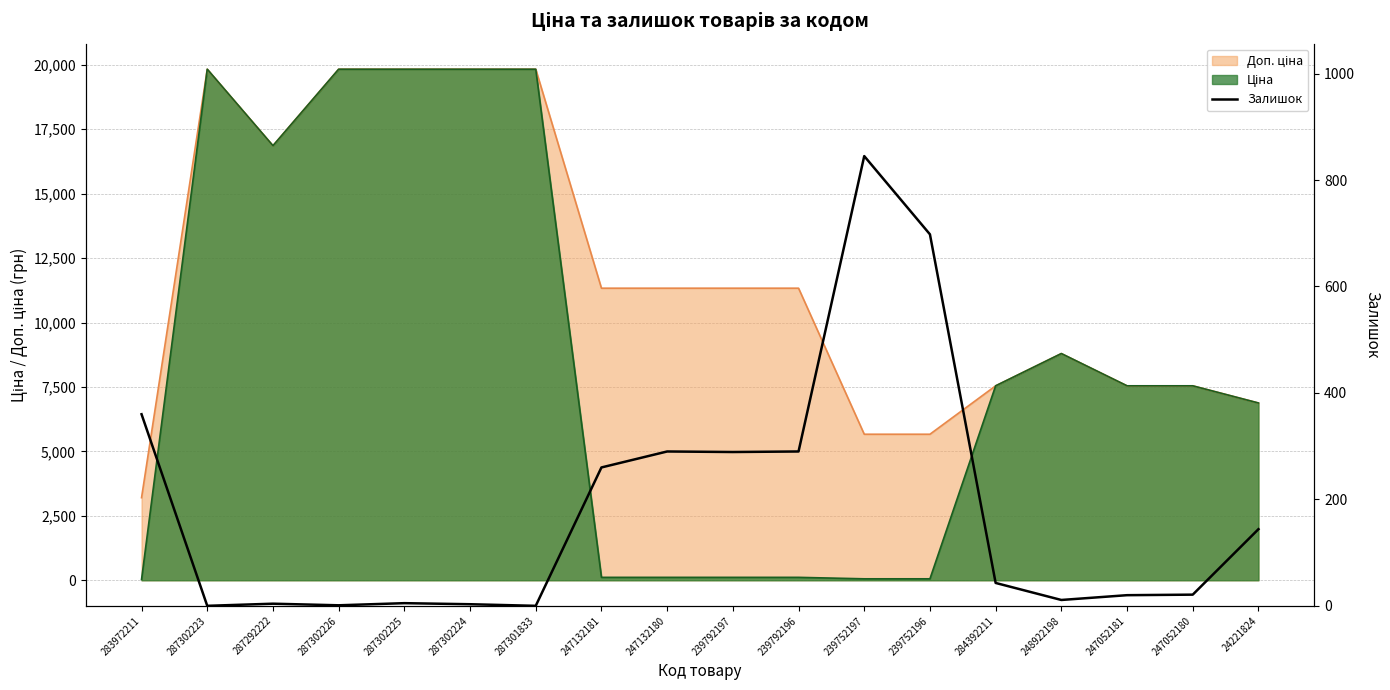

How many points are lower than both their immediate neighbors (excluding endpoints)?

5